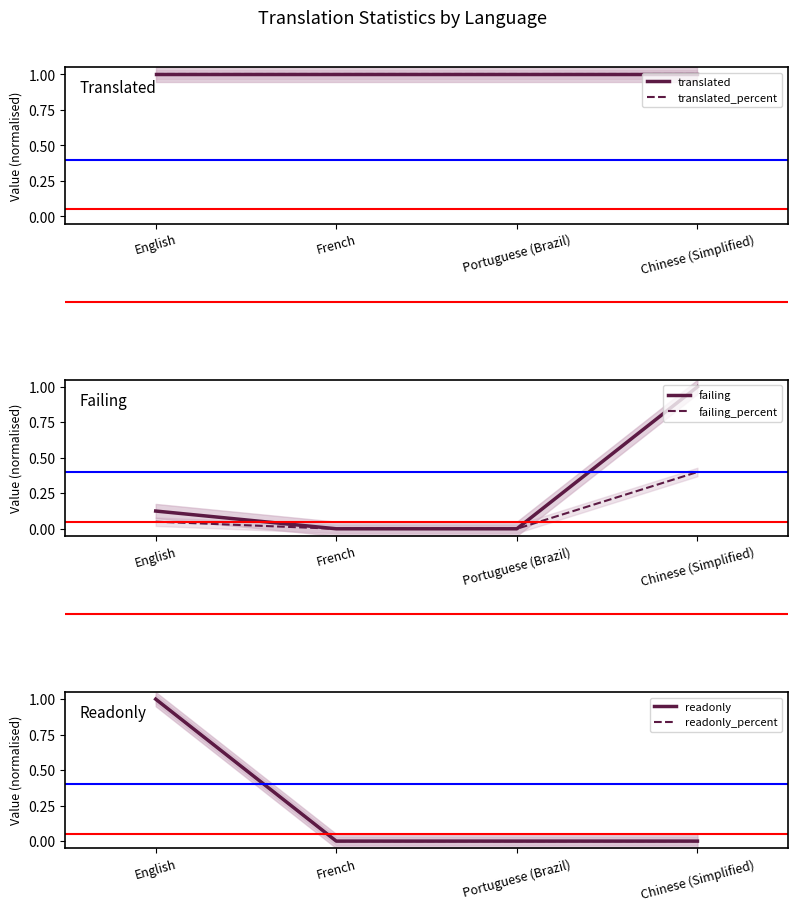

List the series in order of their peak value, highest first.

translated, translated_percent, failing, readonly, readonly_percent, failing_percent